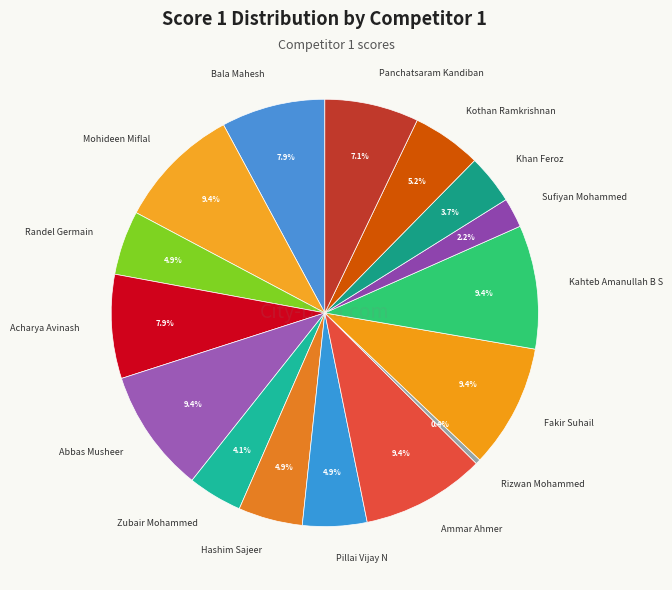

What is the ratio of the value at Zubair Mohammed to the value at Acharya Avinash?

0.5